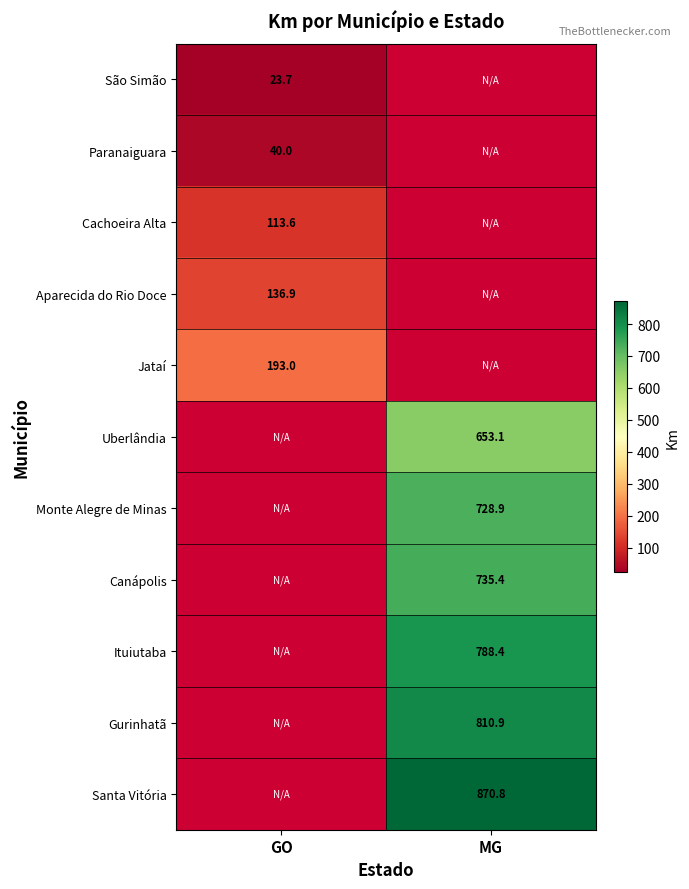

Is the value of Uberlândia at MG greater than the value of Santa Vitória at MG?

No